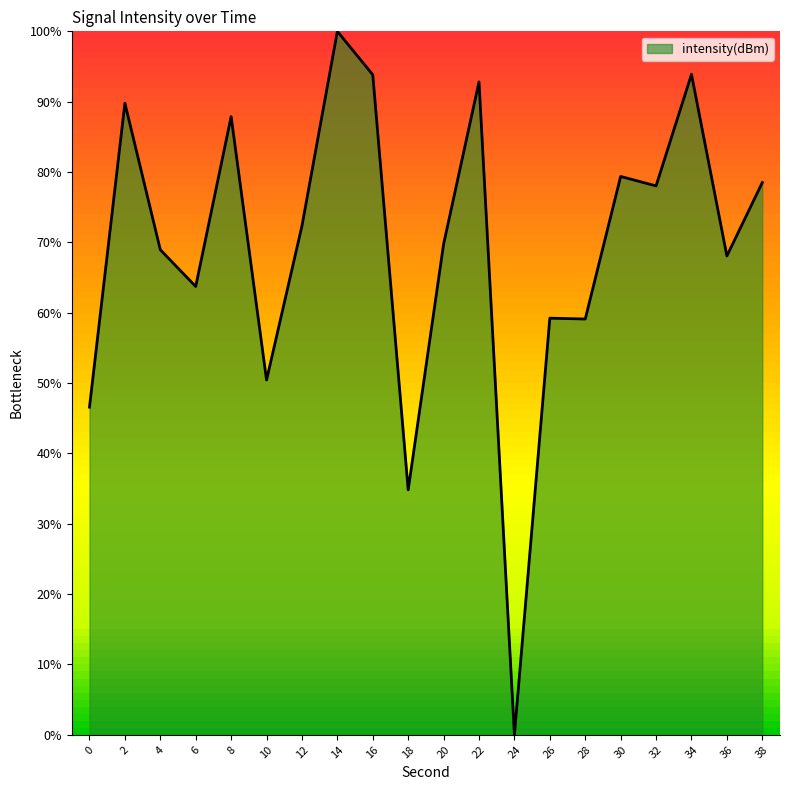

Which label corresponds to the smallest value in the chart?

24